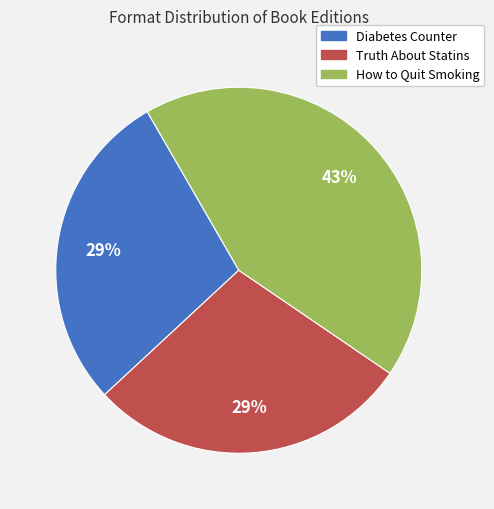

To the nearest percent, what is the average slice percentage?

33%